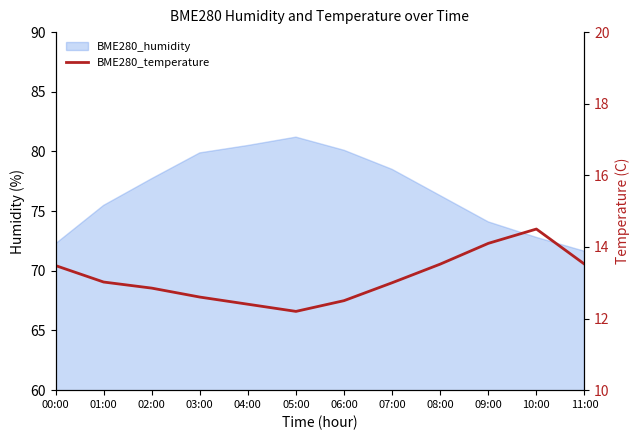

How many data points are above 13?

6